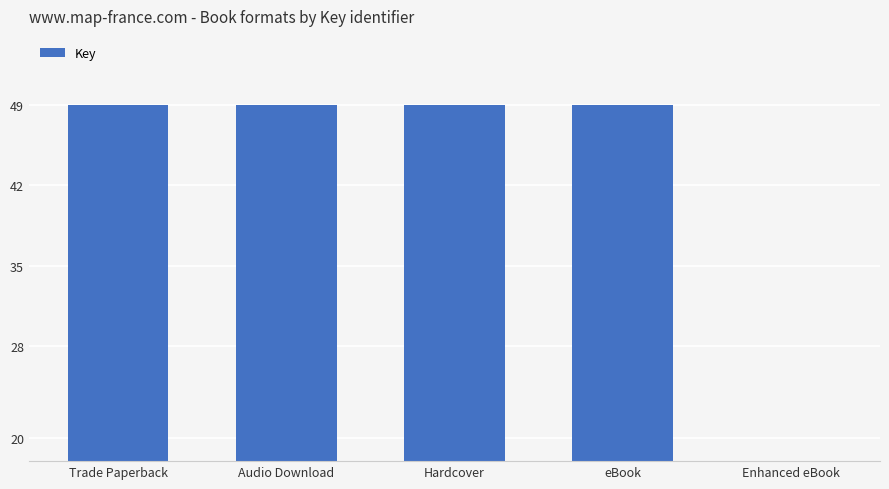

Are the bars horizontal?

No